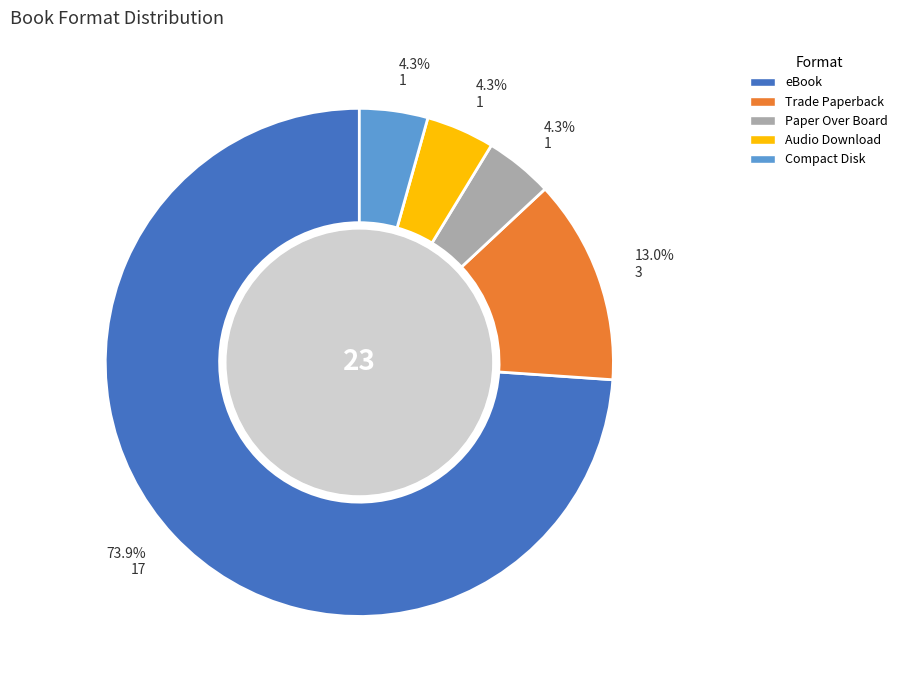

Between Audio Download and eBook, which is larger?

eBook